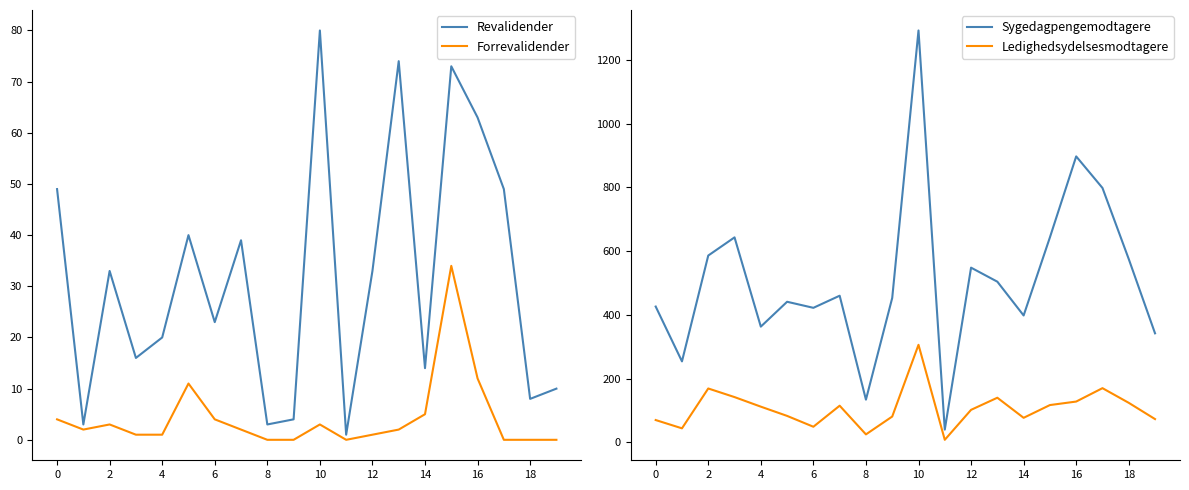

How many lines are shown in the chart?

4